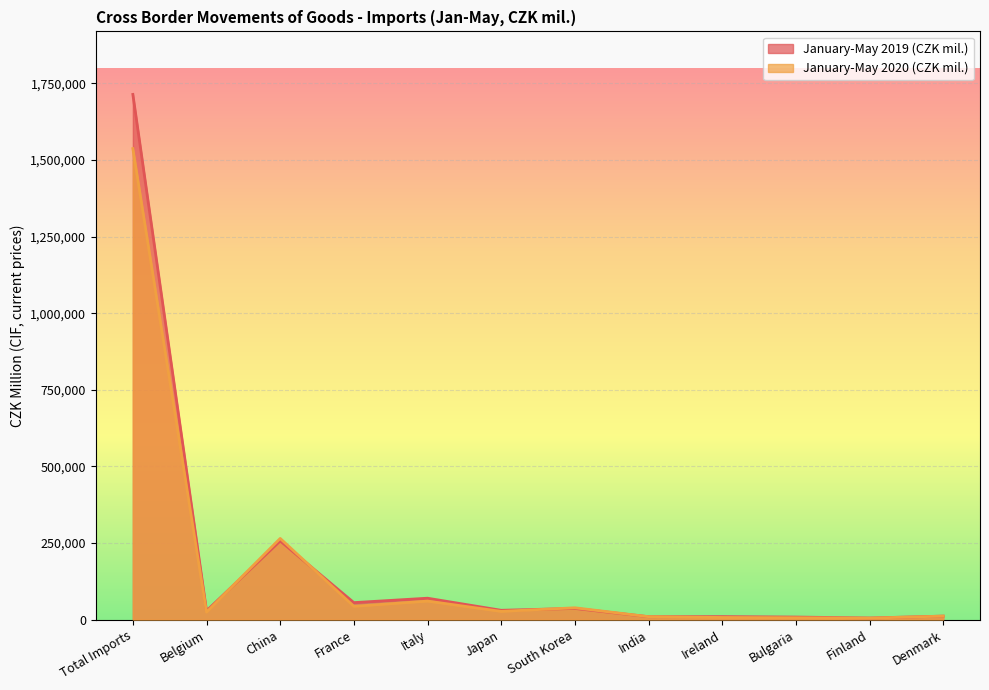

How many distinct data groups are displayed?

2